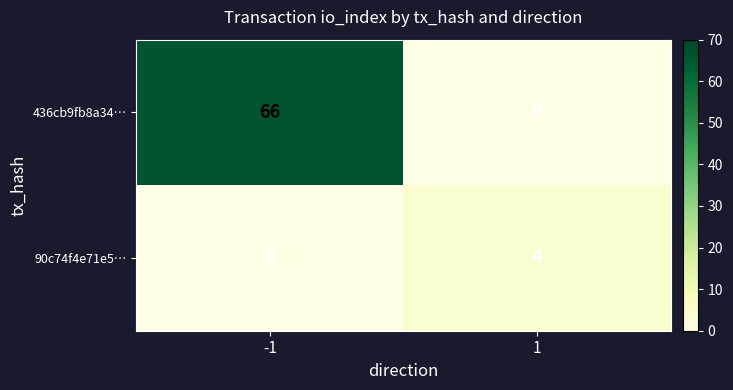

List the series in order of their overall mean, lowest first.

90c74f4e71e5…, 436cb9fb8a34…